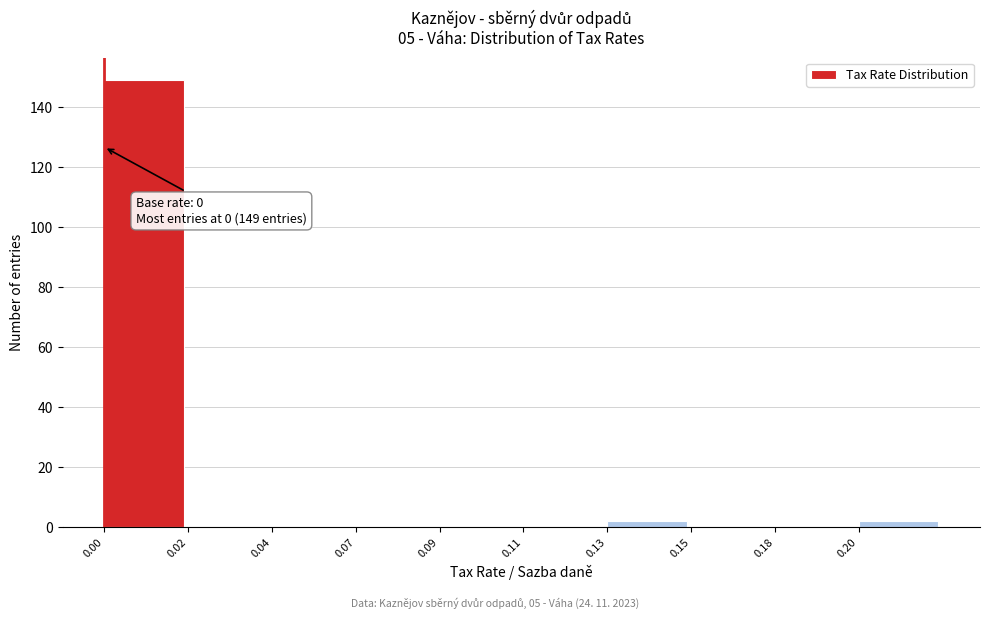

Reading right to left, what are all the values shown in this chart?

0.20=2	0.18=0	0.15=0	0.13=2	0.11=0	0.09=0	0.07=0	0.04=0	0.02=0	0.00=149